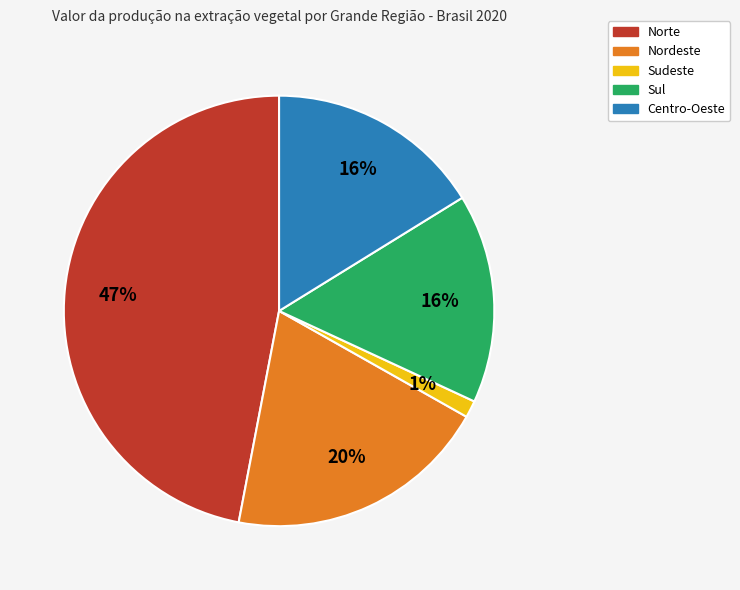

How many slices are in this pie chart?

5